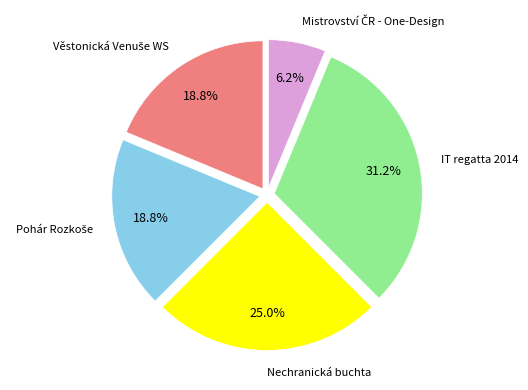

The Nechranická buchta slice represents 35% of the pie. True or false?

False